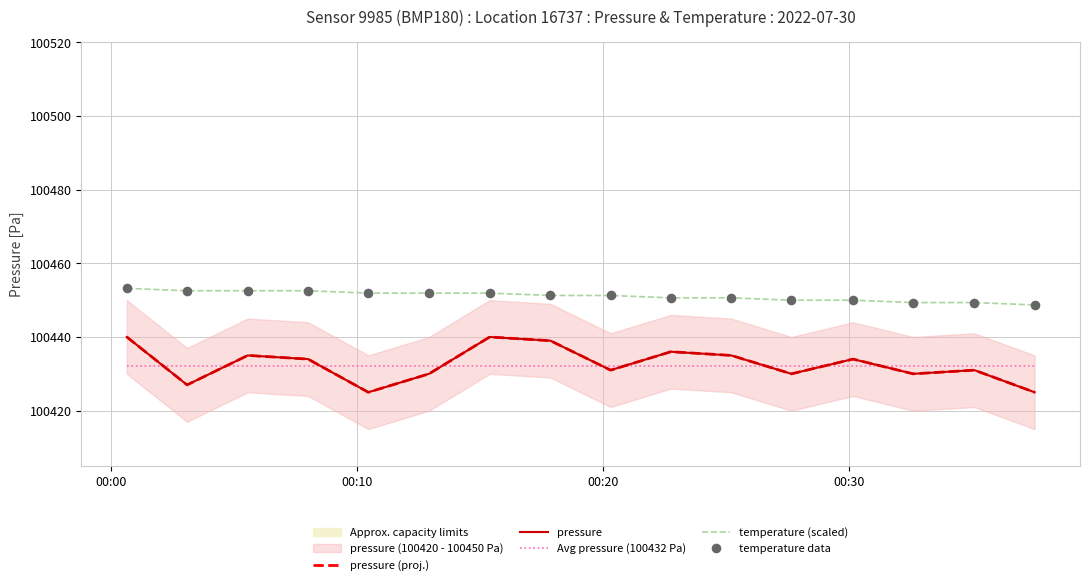

Which series has the largest Y range (max minus min)?

pressure (proj.)